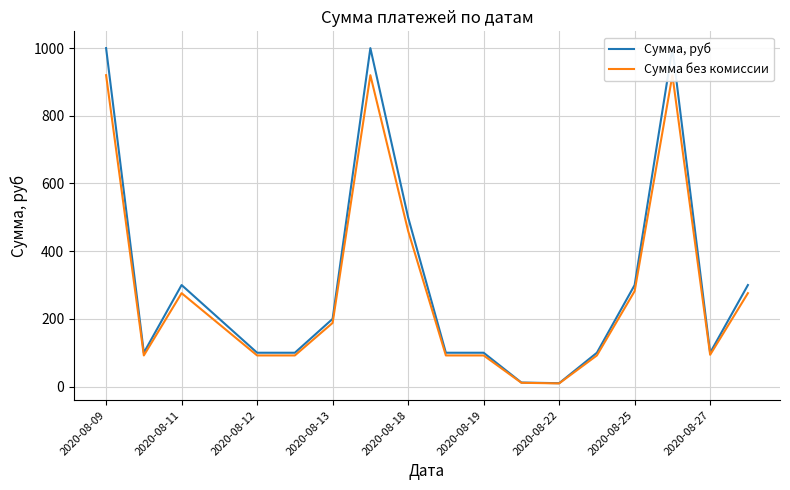

True or false: Сумма, руб and Сумма без комиссии intersect in this chart.

False